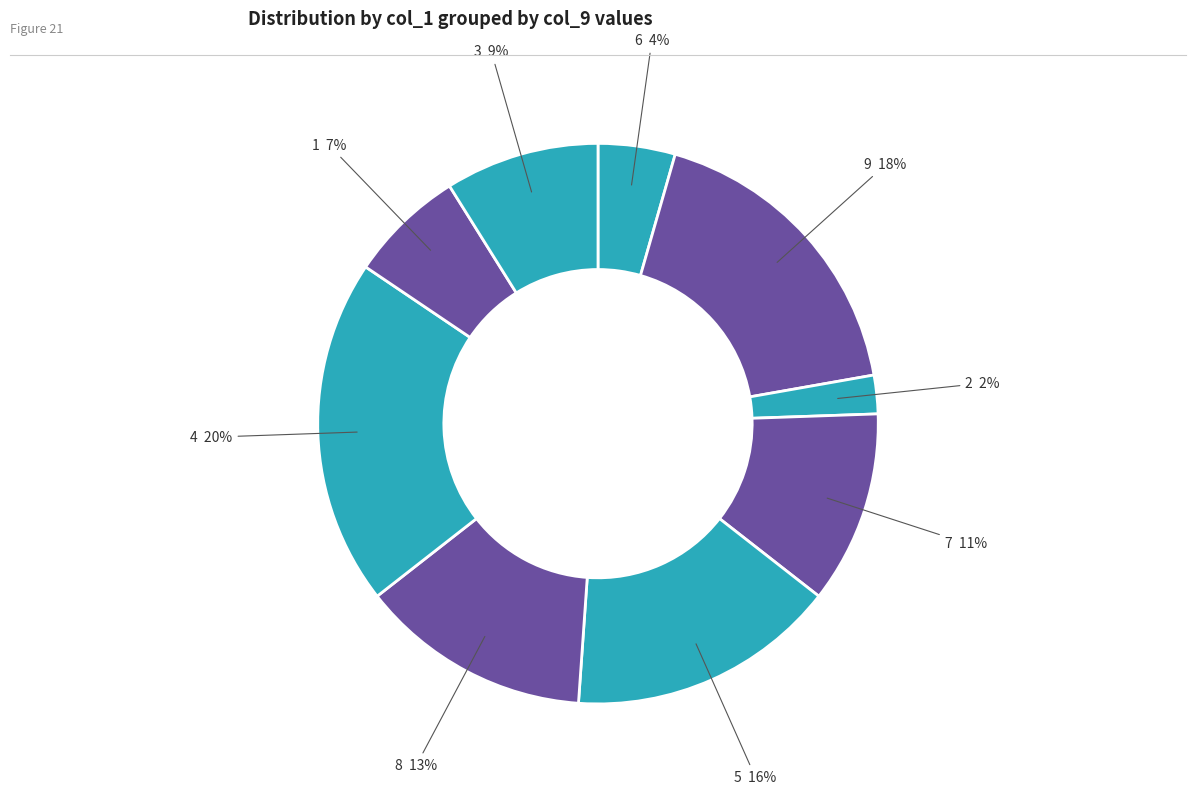

Count the number of slices in the pie.

9